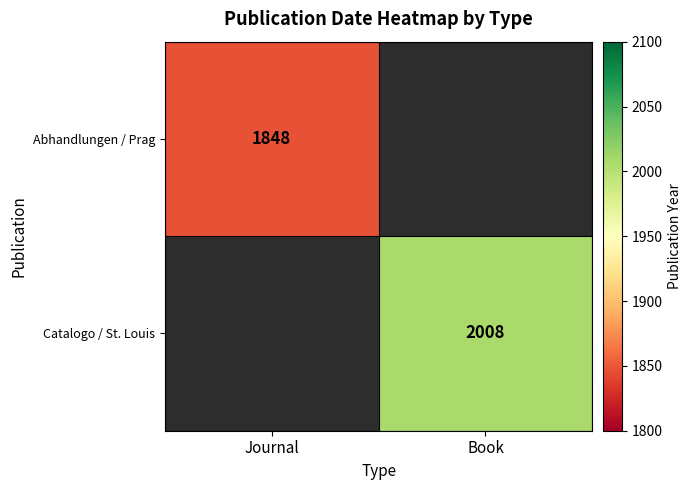

Is the value of Catalogo / St. Louis at Book greater than the value of Abhandlungen / Prag at Journal?

Yes